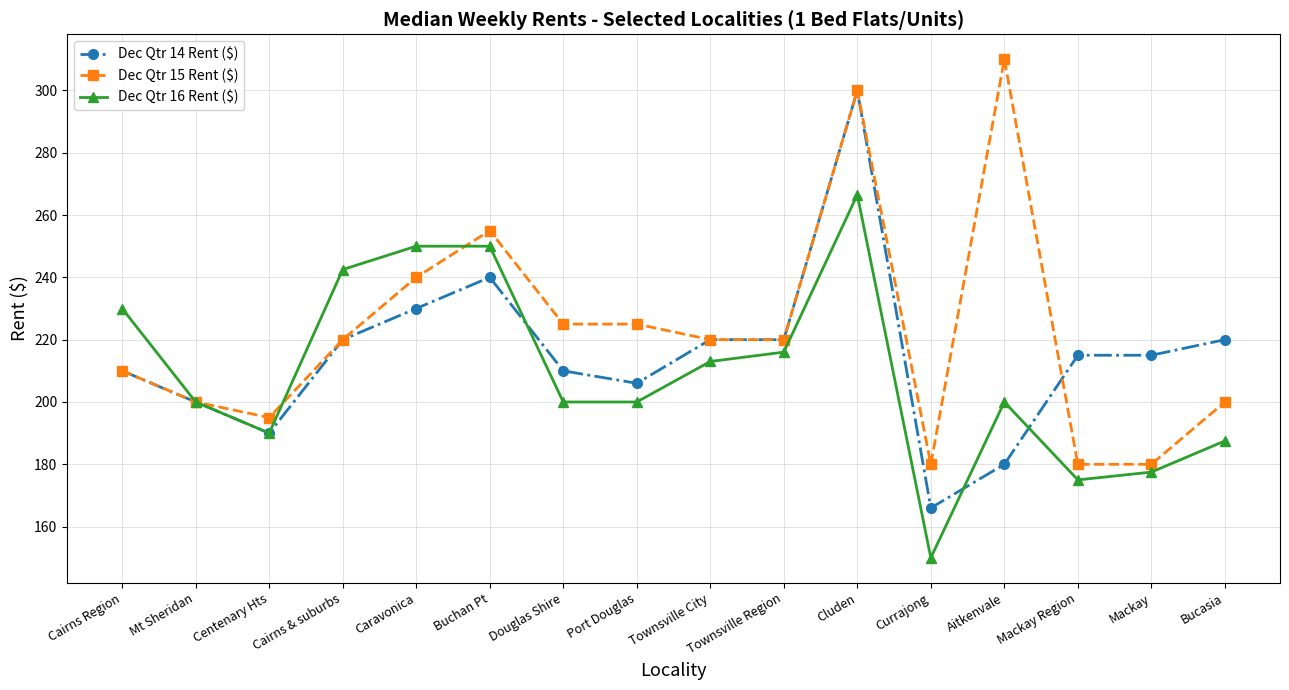

True or false: Dec Qtr 15 Rent ($) has more than 2 interior local peaks.

True